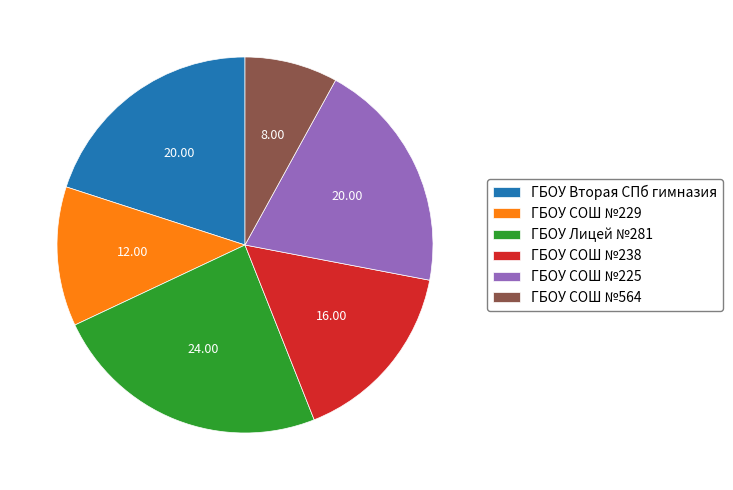

Is it true that ГБОУ Вторая СПб гимназия is 7% of the pie?

False